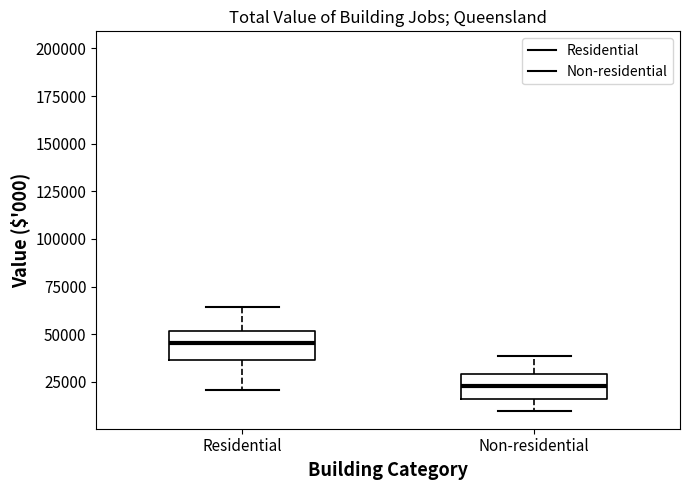

Where is the upper edge of the box for Residential on the y-axis? The values are not printed on the chart, so give them approximately, as read against the axis.

50000